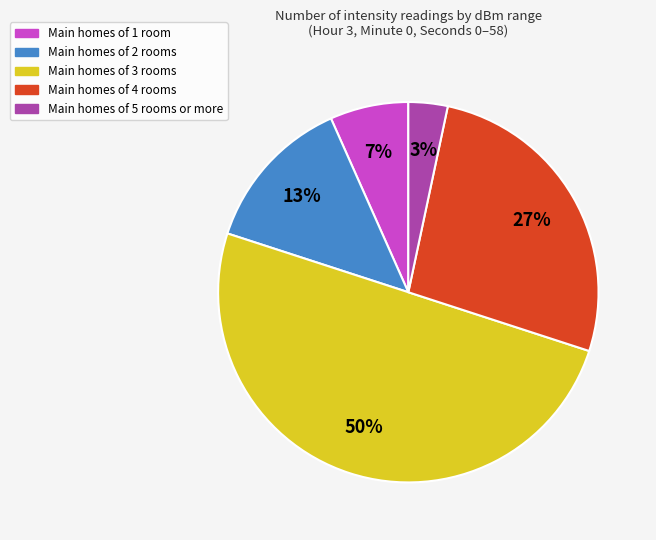

Does Main homes of 1 room account for over 50% of the chart?

No